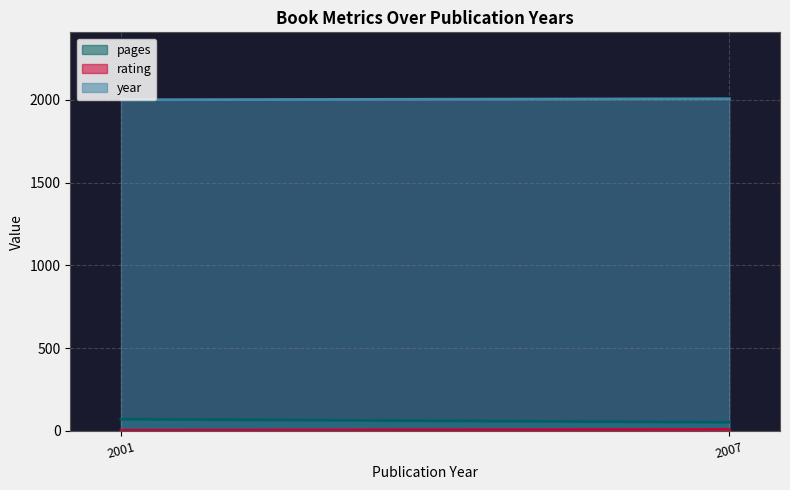

True or false: rating has a value of 9 at 2007.

True